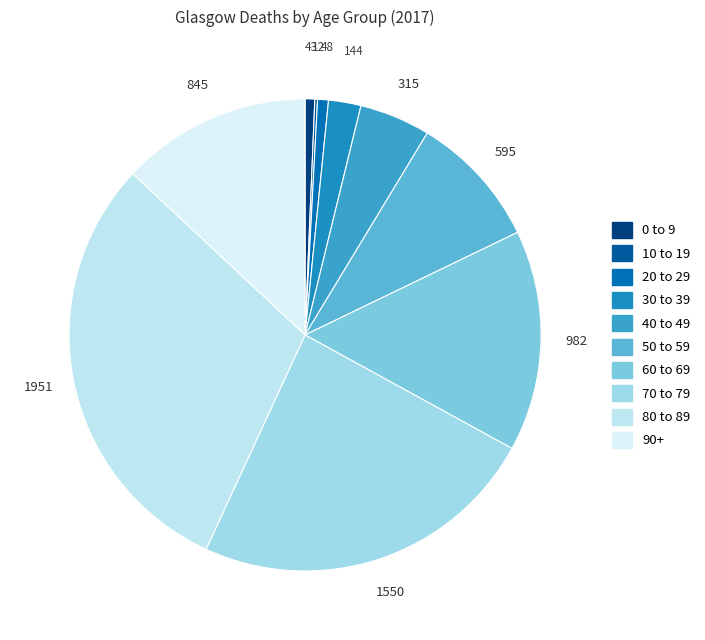

Rank the categories by value from highest to lowest.

80 to 89, 70 to 79, 60 to 69, 90+, 50 to 59, 40 to 49, 30 to 39, 20 to 29, 0 to 9, 10 to 19